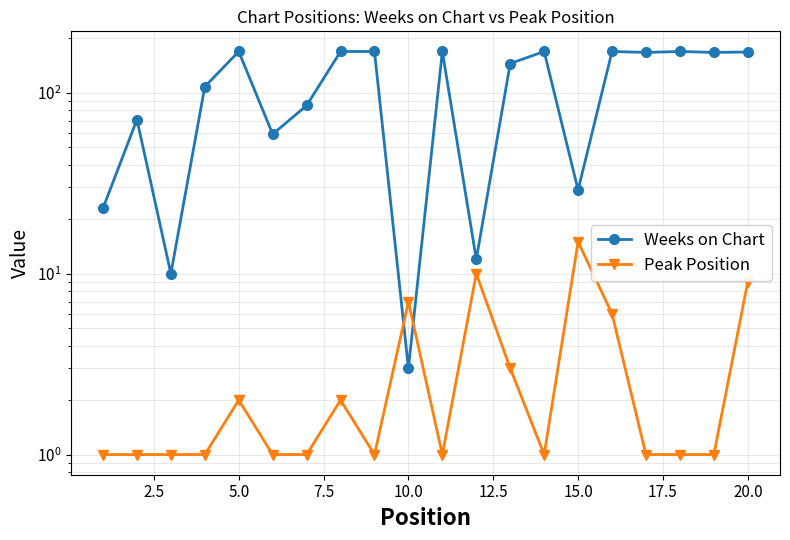

Which series has the widest spread of values?

Weeks on Chart